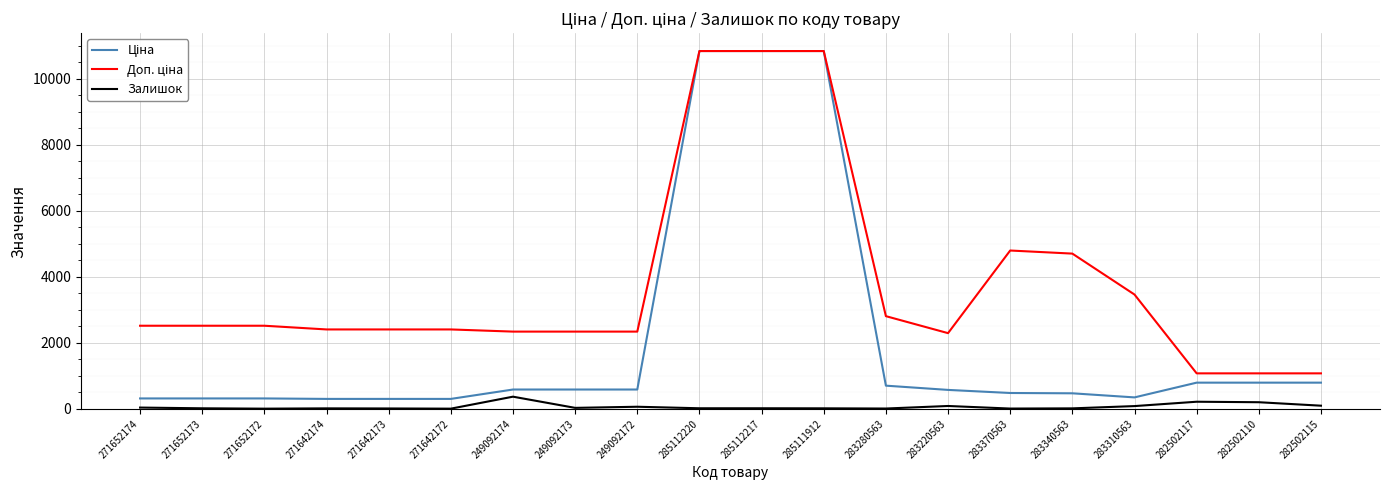

Is it true that Залишок equals 8.0 at 283370563?

True